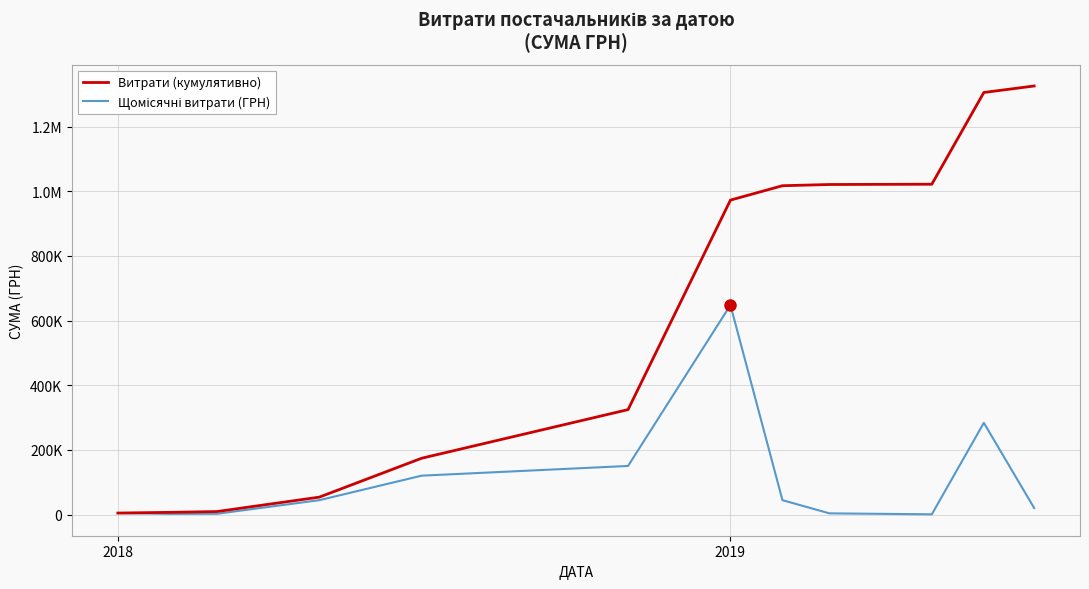

In Щомісячні витрати (ГРН), how many points are lower than both neighbors (excluding endpoints)?

2